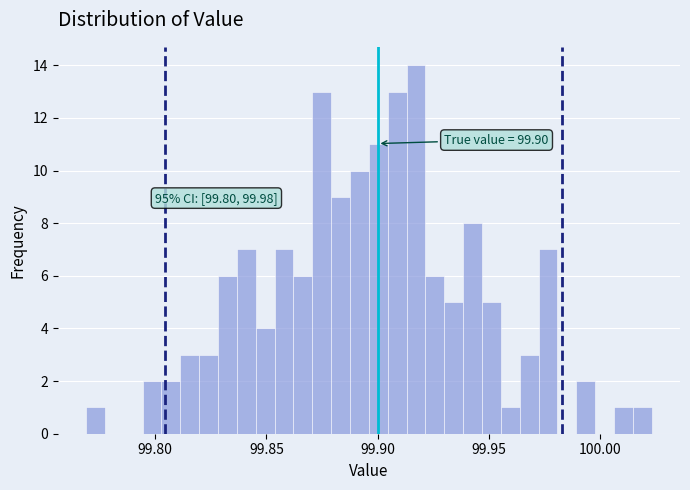

Read against the x-axis, roughly where is the centre of the tallest bar?

99.915